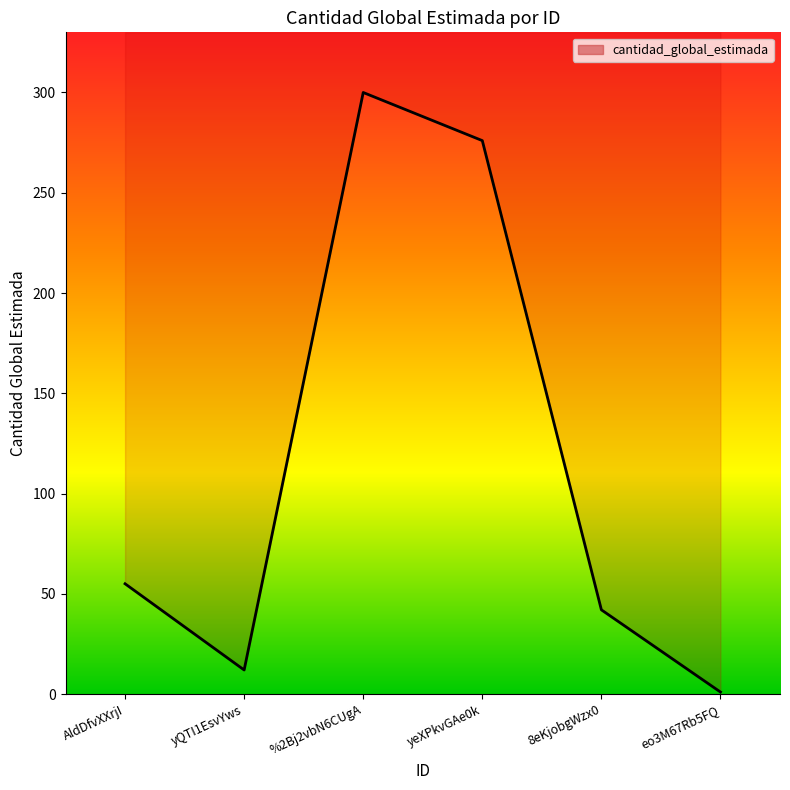

Rank the categories by value from lowest to highest.

eo3M67Rb5FQ, yQTI1EsvYws, 8eKjobgWzx0, AldDfvXXrjI, yeXPkvGAe0k, %2Bj2vbN6CUgA